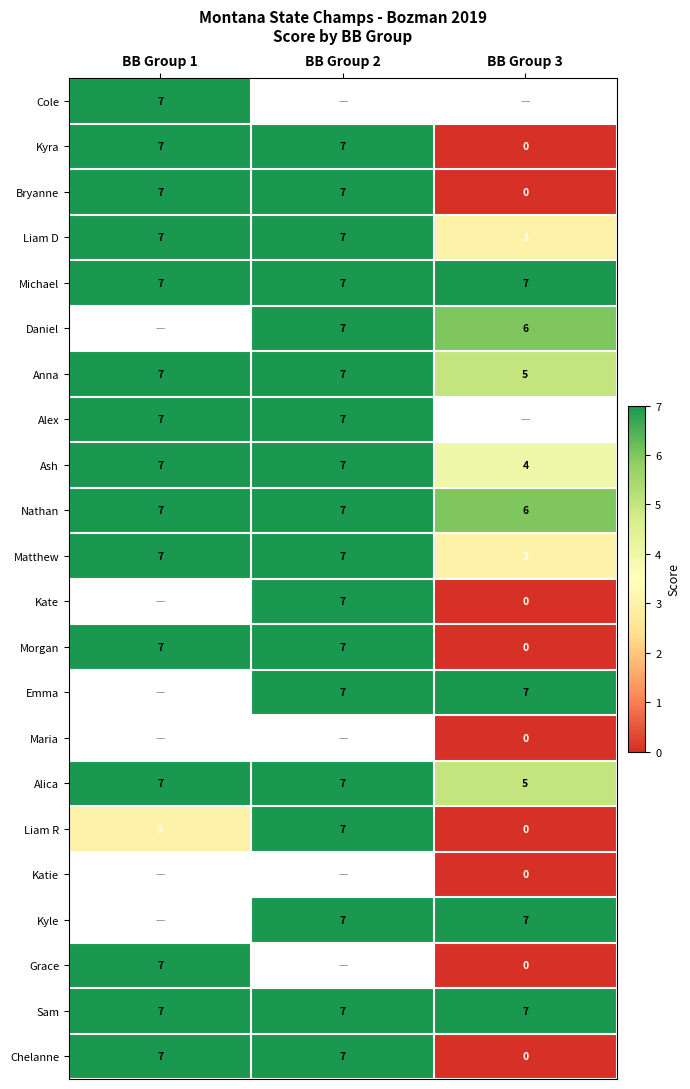

Which category has the lowest value in the Anna series?

BB Group 3